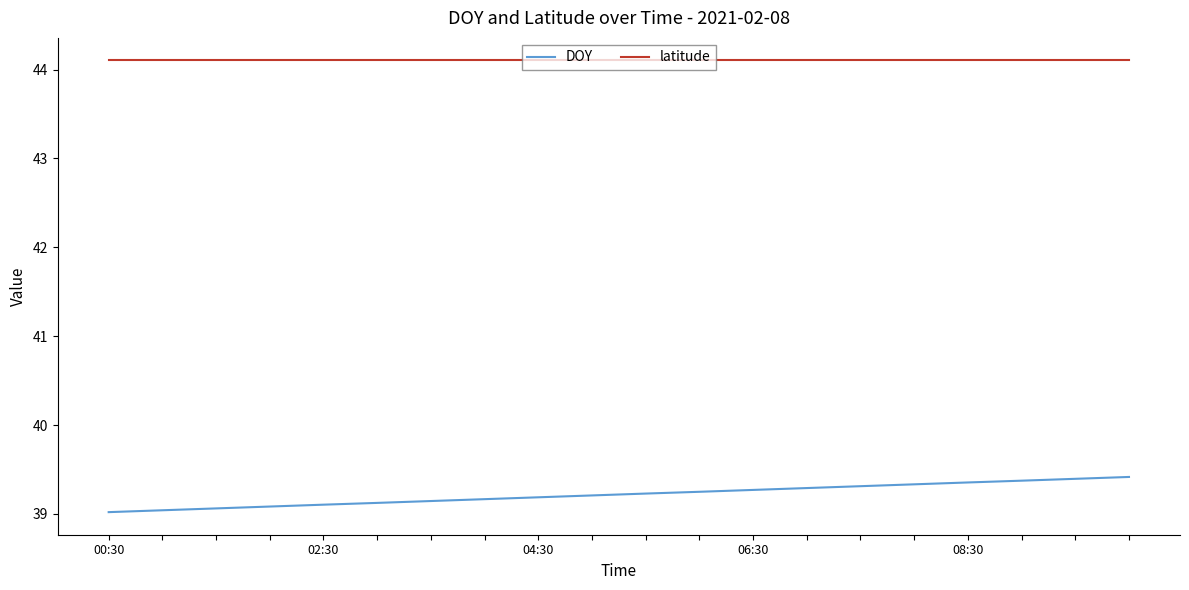

What is the maximum value for DOY?

39.4